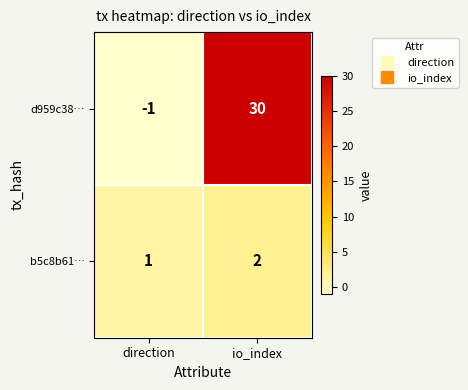

How many distinct data groups are displayed?

2